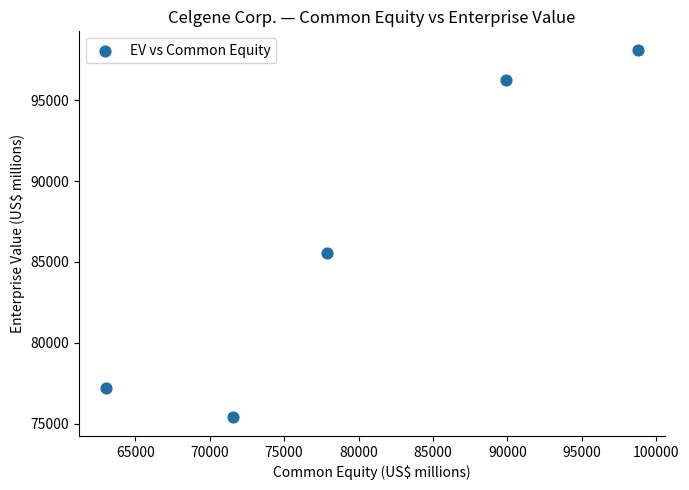

What is the average X value?

80234